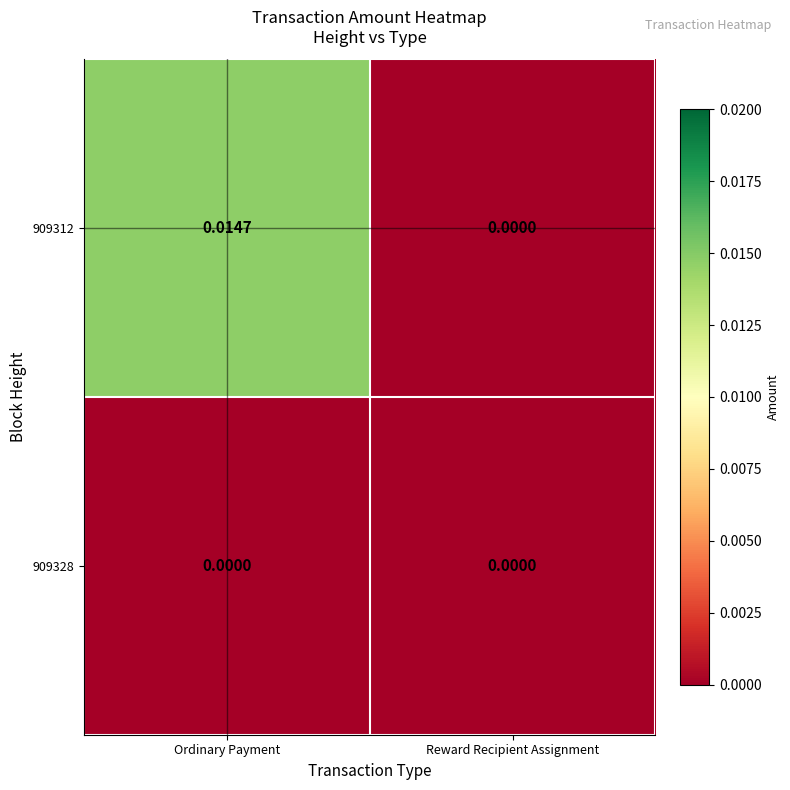

Rank the categories by 909312 value from lowest to highest.

Reward Recipient Assignment, Ordinary Payment